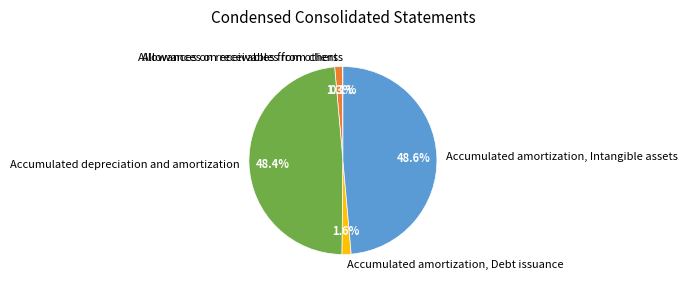

What is the ratio of the value at Accumulated depreciation and amortization to the value at Accumulated amortization, Intangible assets?

1.0